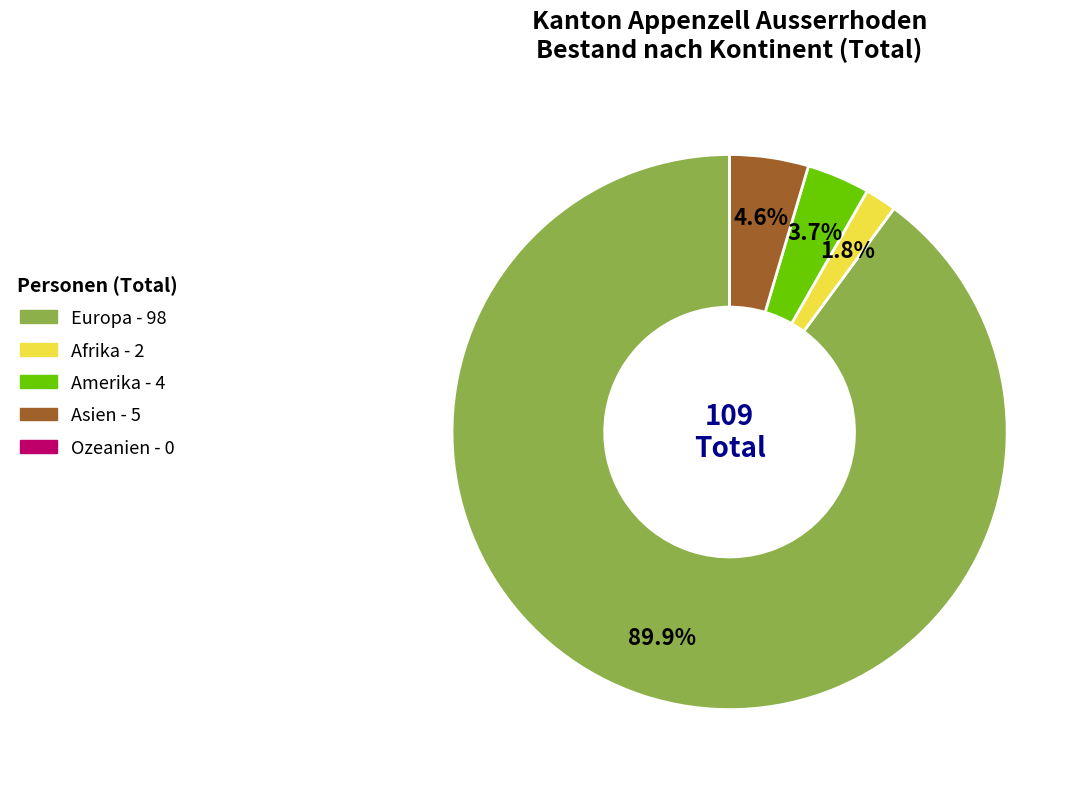

Does any single category account for the majority?

Yes